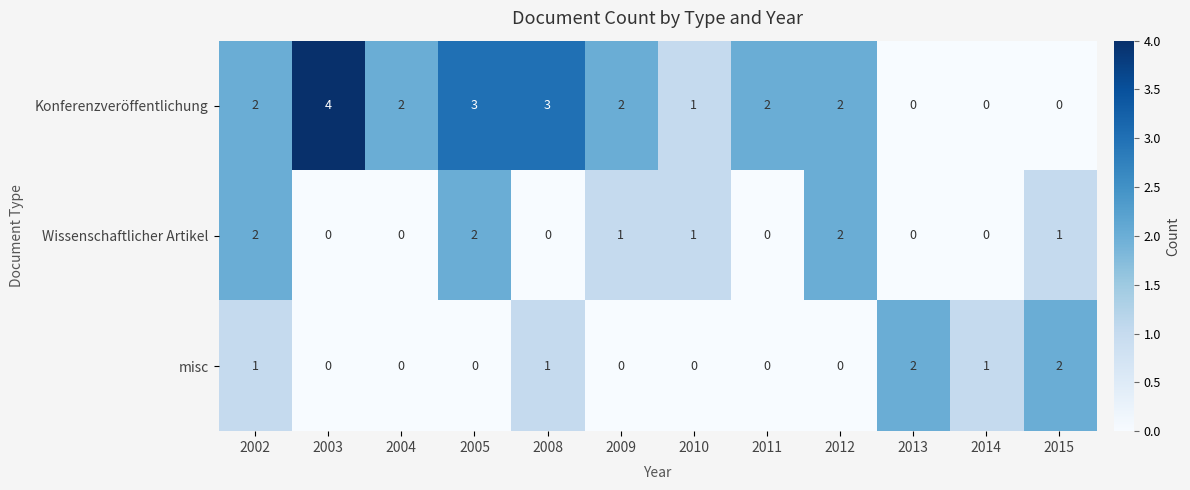

Is it true that Wissenschaftlicher Artikel equals 1 at 2008?

False